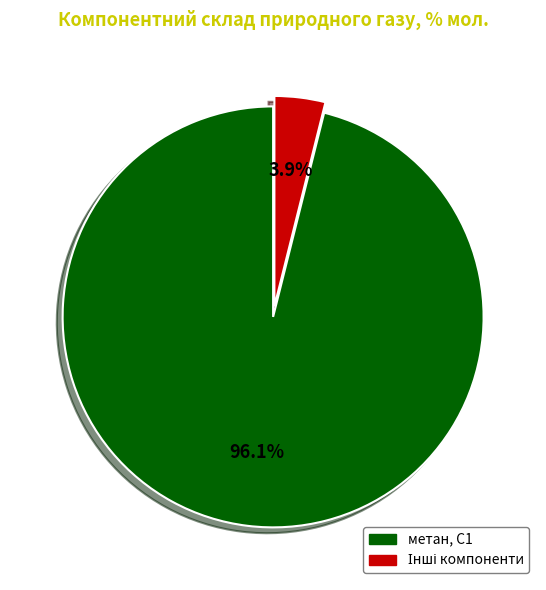

Is there any slice that represents more than half of the pie?

Yes